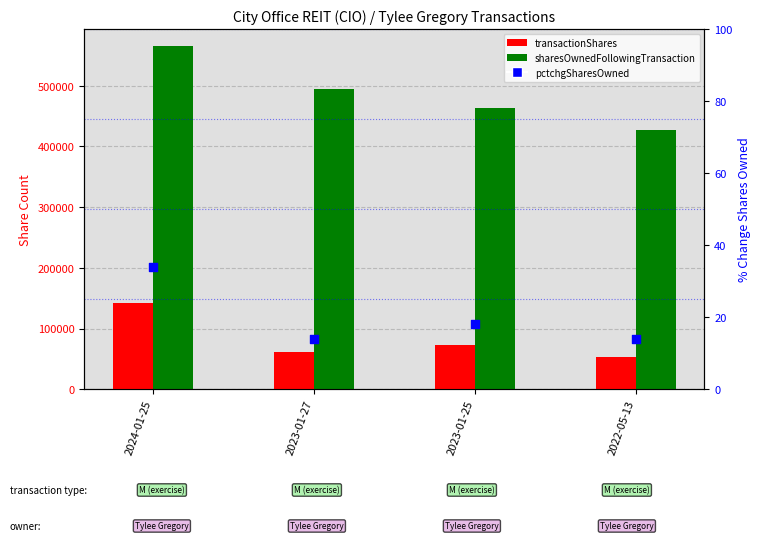

Which series has the largest total across all categories?

sharesOwnedFollowingTransaction